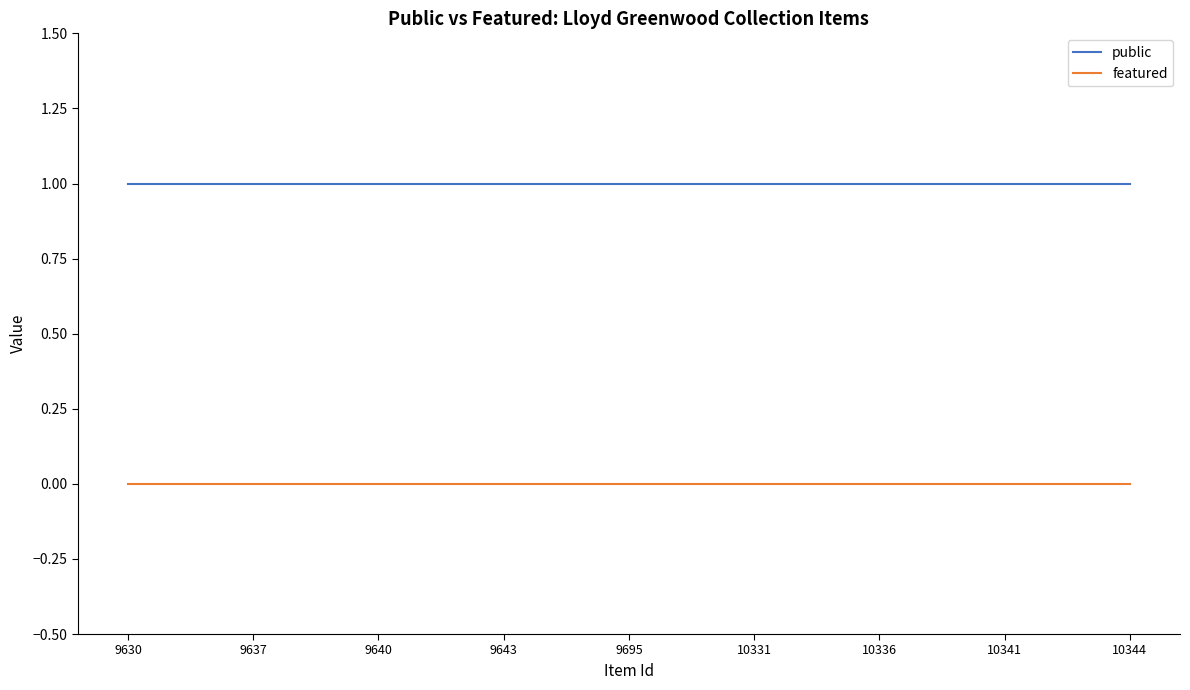

How many distinct data groups are displayed?

2